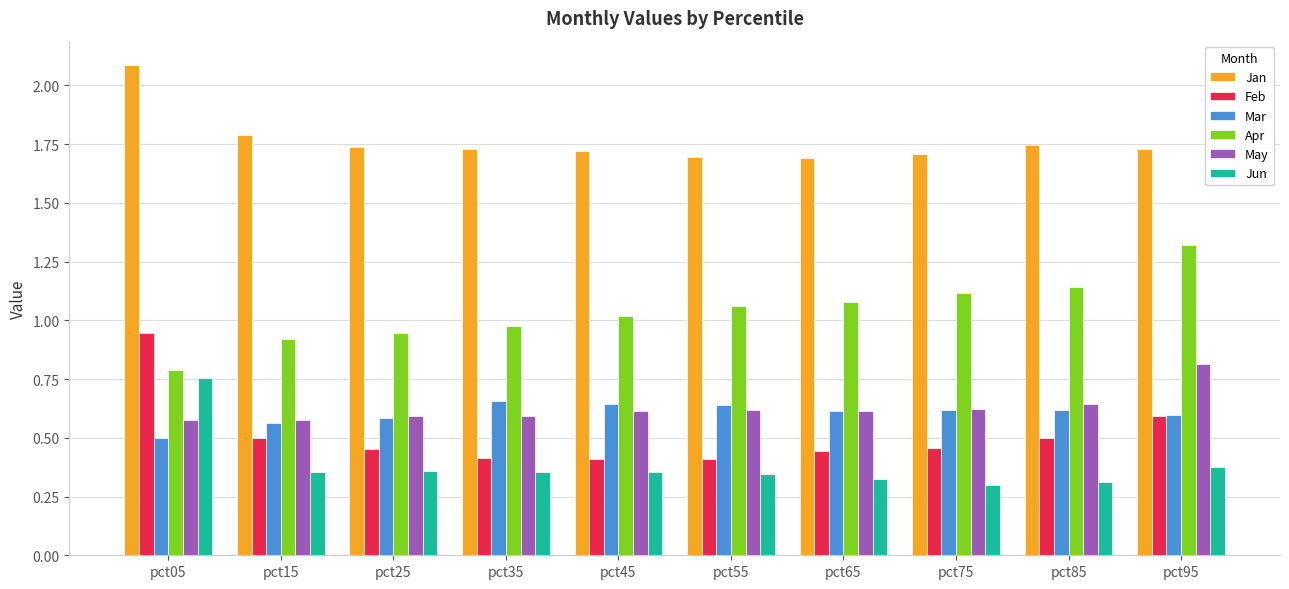

What is the total value across all series at pct85?

5.0